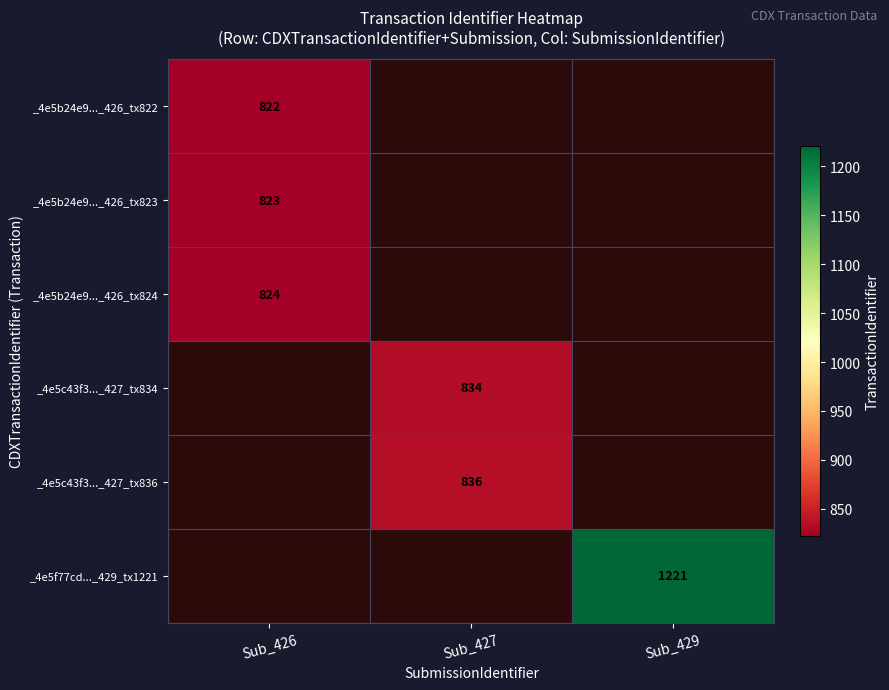

How many distinct data groups are displayed?

6